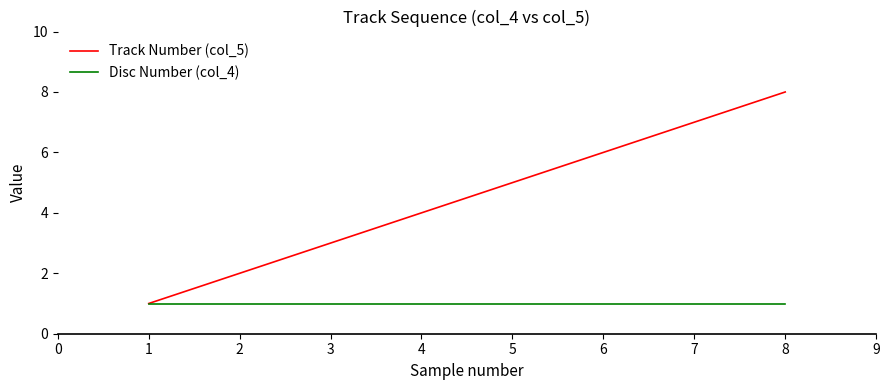

True or false: Track Number (col_5) has more than 0 points higher than both neighbors.

False